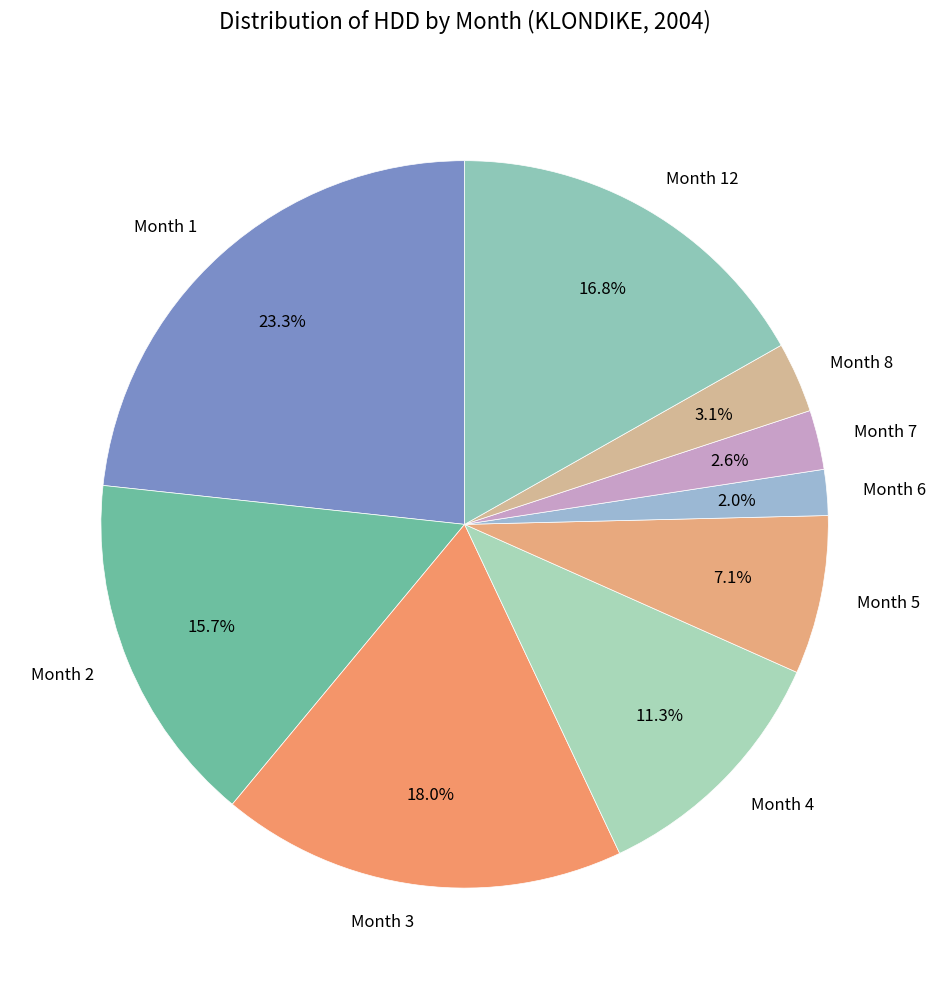

Approximately how many times larger is the value at Month 3 compared to Month 4?

1.6